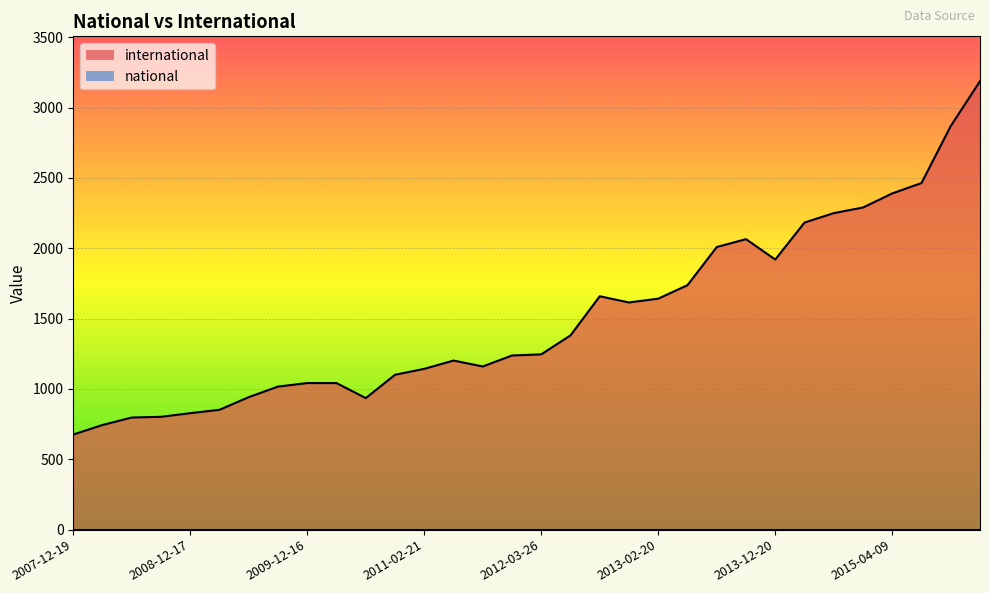

Which label corresponds to the largest value in the chart?

2016-01-04